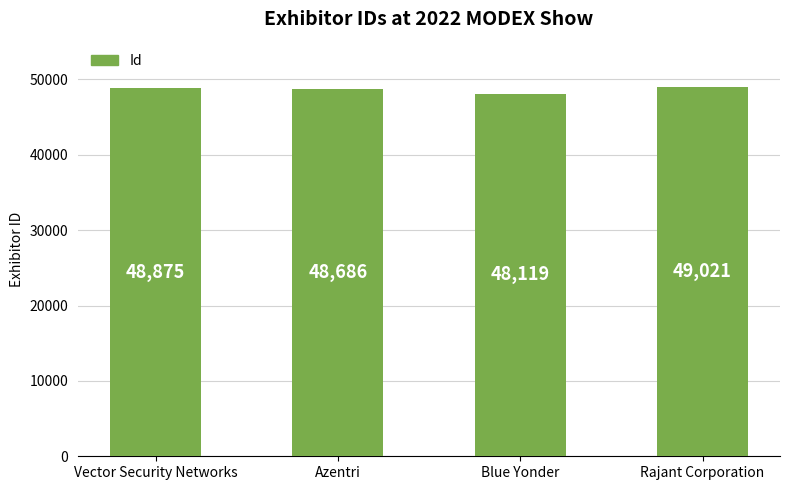

What is the sum of the values at Blue Yonder and Vector Security Networks?

96994